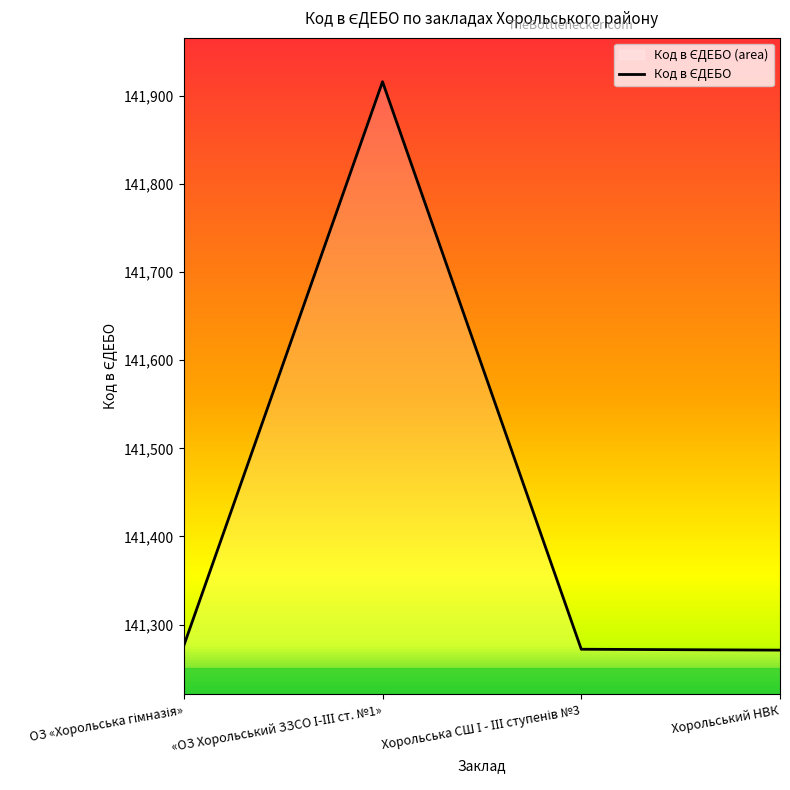

What is the difference between the maximum and minimum values?

645